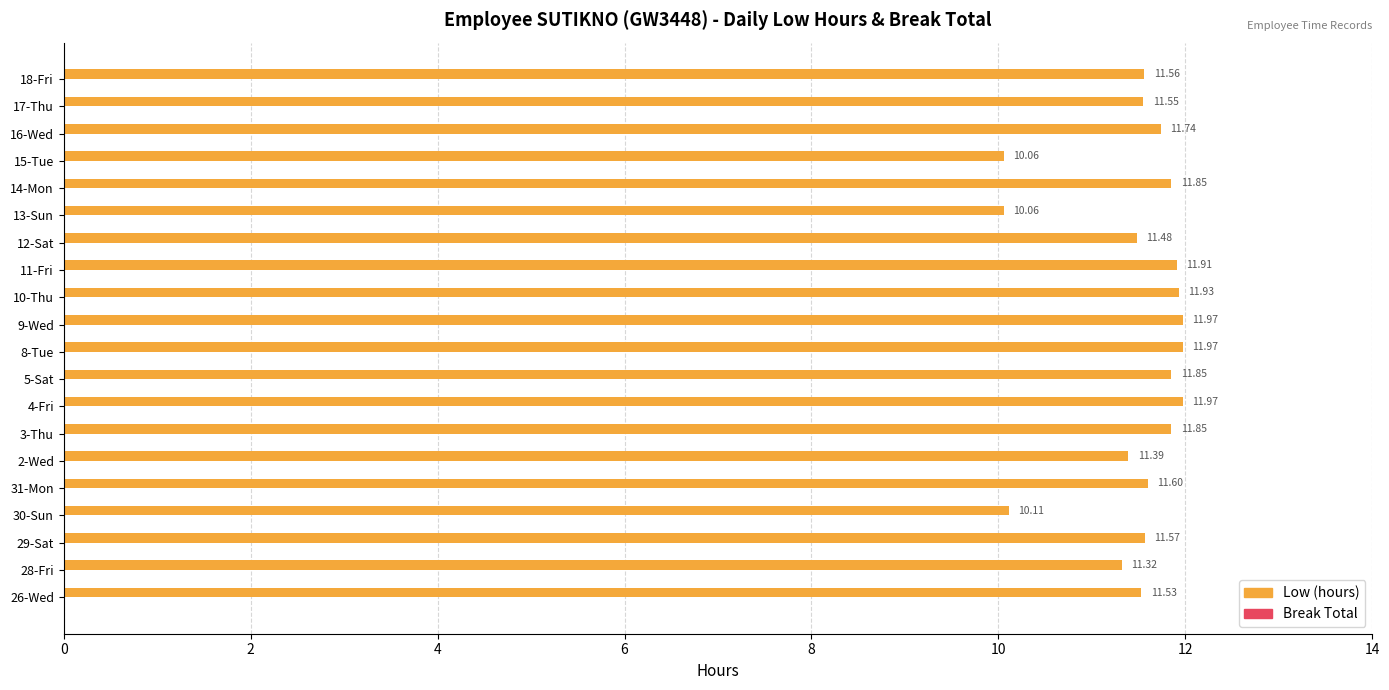

What is the difference between the maximum and minimum values?

1.9